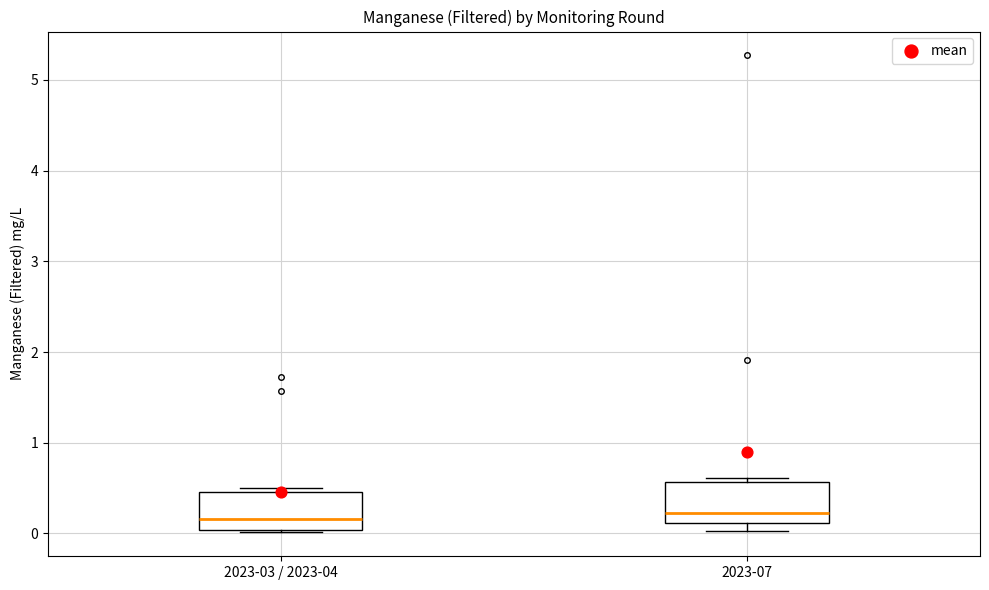

Where is the lower edge of the box for 2023-03 / 2023-04 on the y-axis? The values are not printed on the chart, so give them approximately, as read against the axis.

0.0